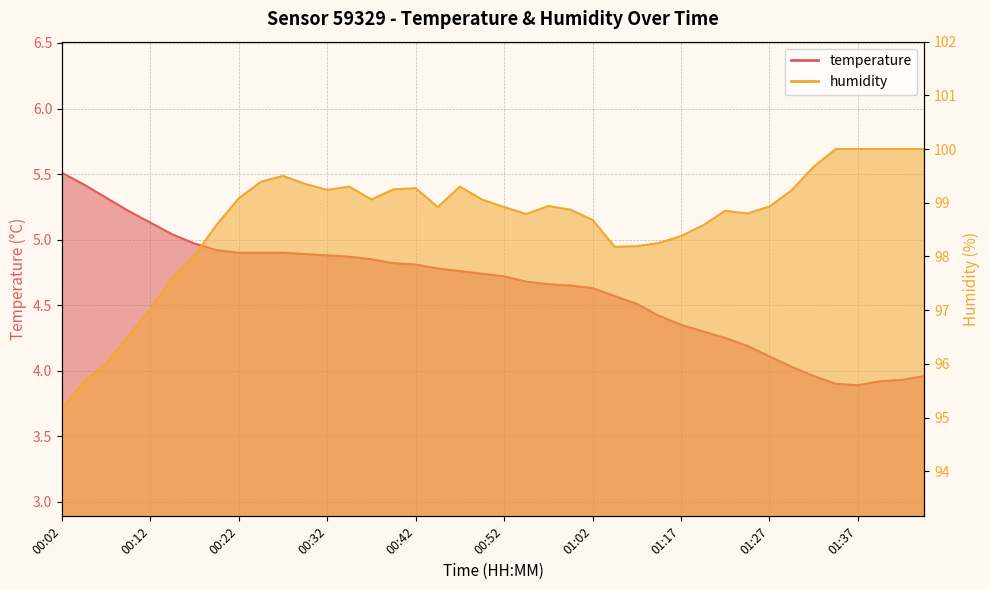

What is the difference between the highest and lowest values at 00:12?

91.9